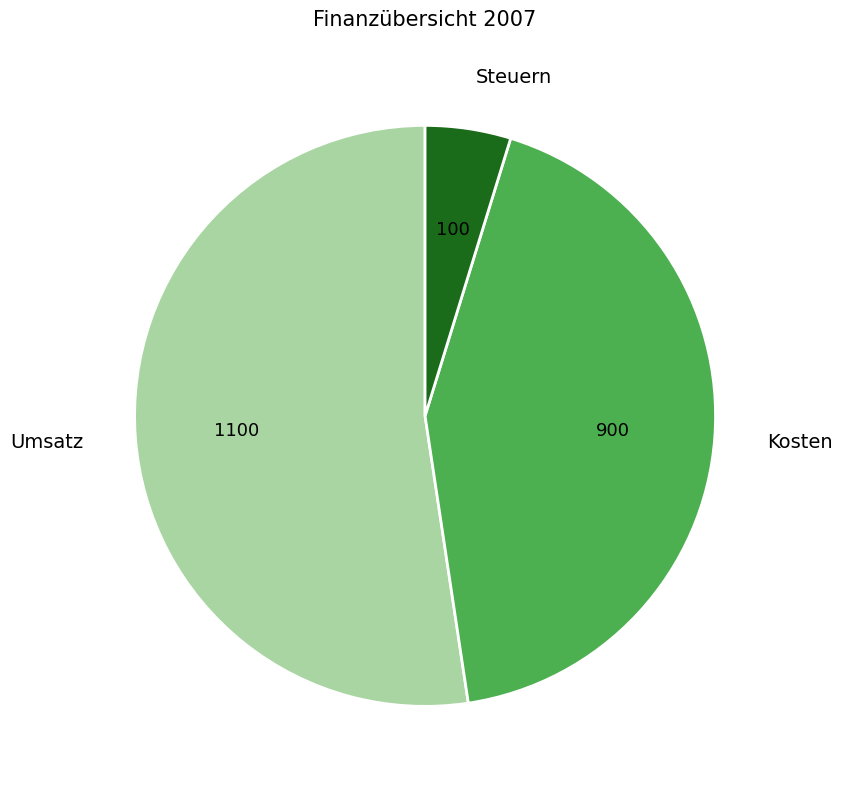

Which slice is the largest?

Umsatz